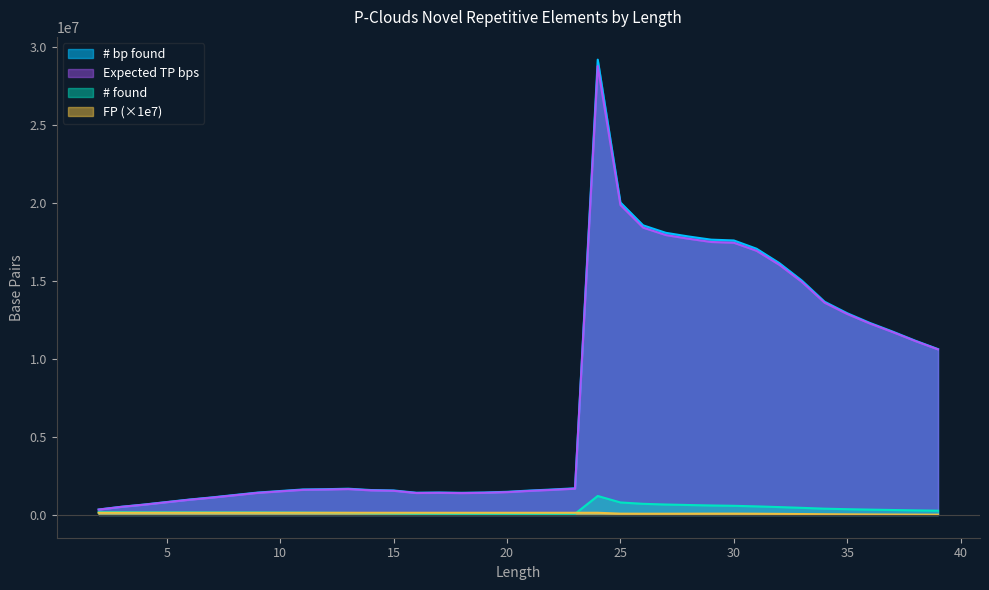

Where is the first local minimum for # bp found?

16